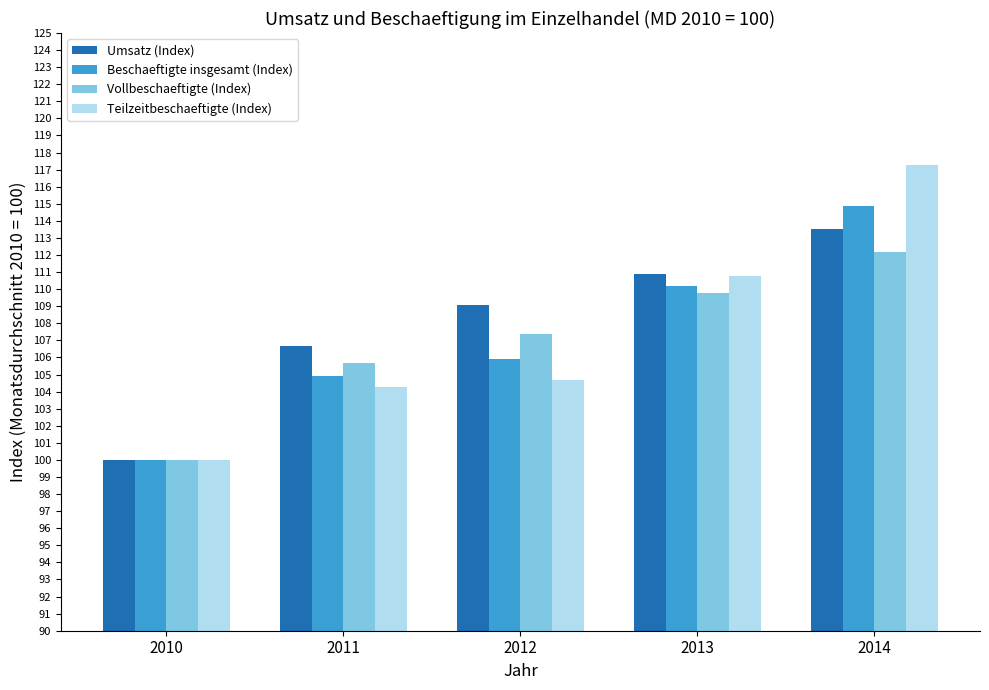

Reading right to left, list all the values displayed in this chart.

Umsatz (Index): 2014=113.5	2013=110.9	2012=109.1	2011=106.7	2010=100.0
Beschaeftigte insgesamt (Index): 2014=114.9	2013=110.2	2012=105.9	2011=104.9	2010=100.0
Vollbeschaeftigte (Index): 2014=112.2	2013=109.8	2012=107.4	2011=105.7	2010=100.0
Teilzeitbeschaeftigte (Index): 2014=117.3	2013=110.8	2012=104.7	2011=104.3	2010=100.0